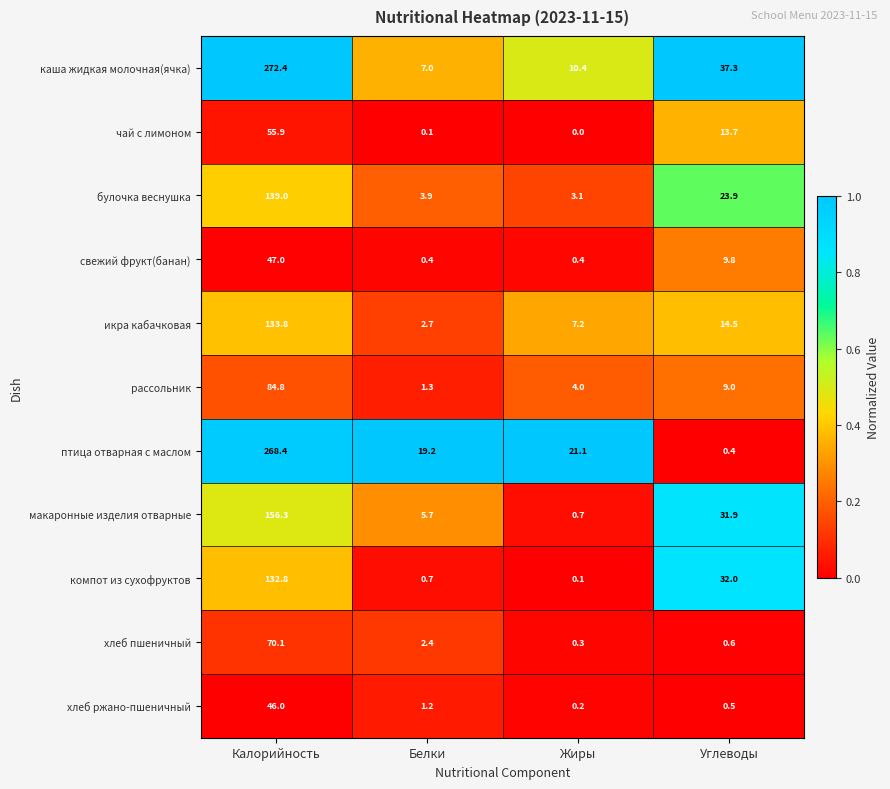

What is the difference between the highest and lowest values at Калорийность?

226.4